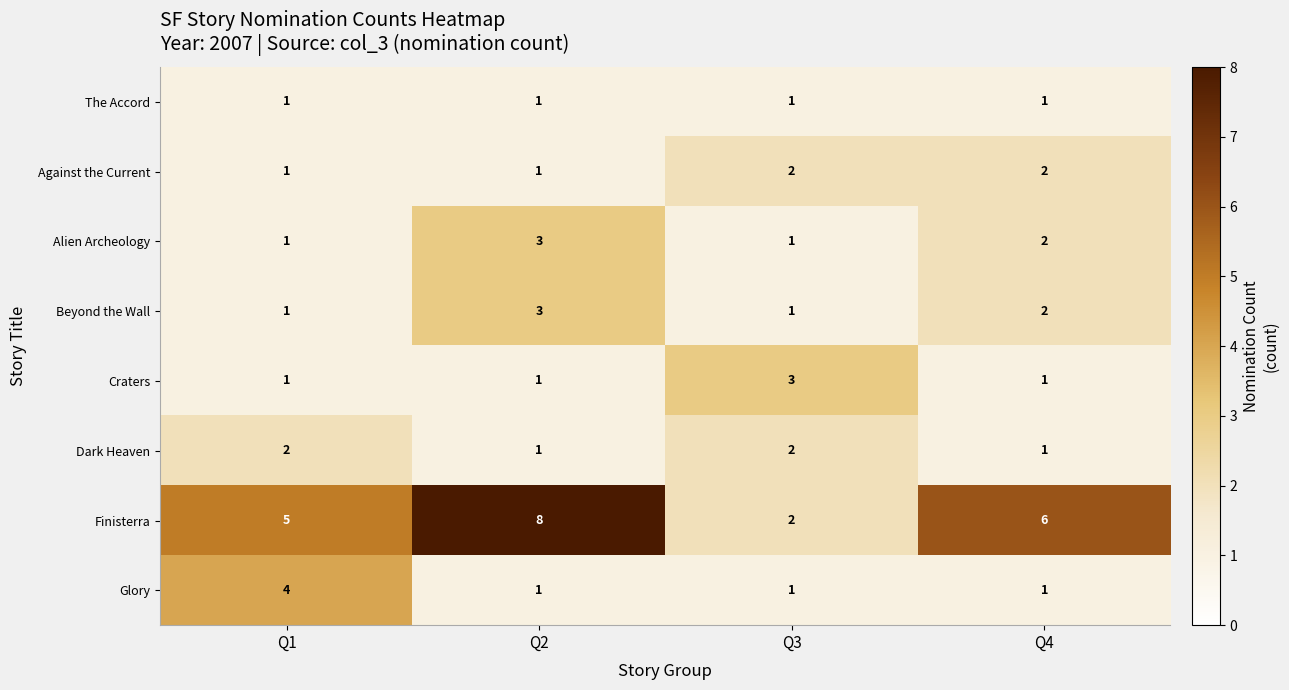

How many Against the Current values are between 1 and 2?

4